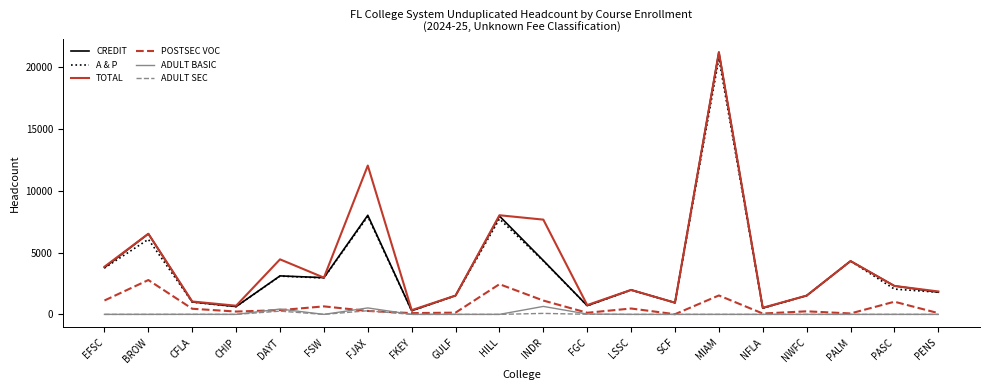

What is the approximate value of CREDIT at DAYT, to the nearest 100?

3100